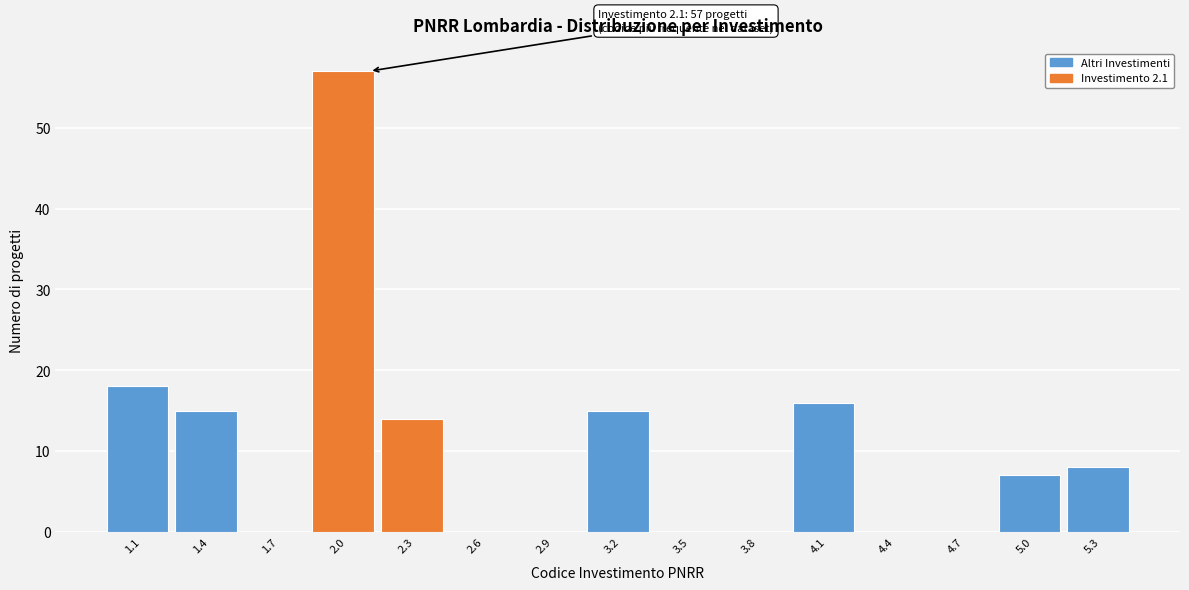

Which range on the x-axis has the tallest bar?

1.85 to 2.15